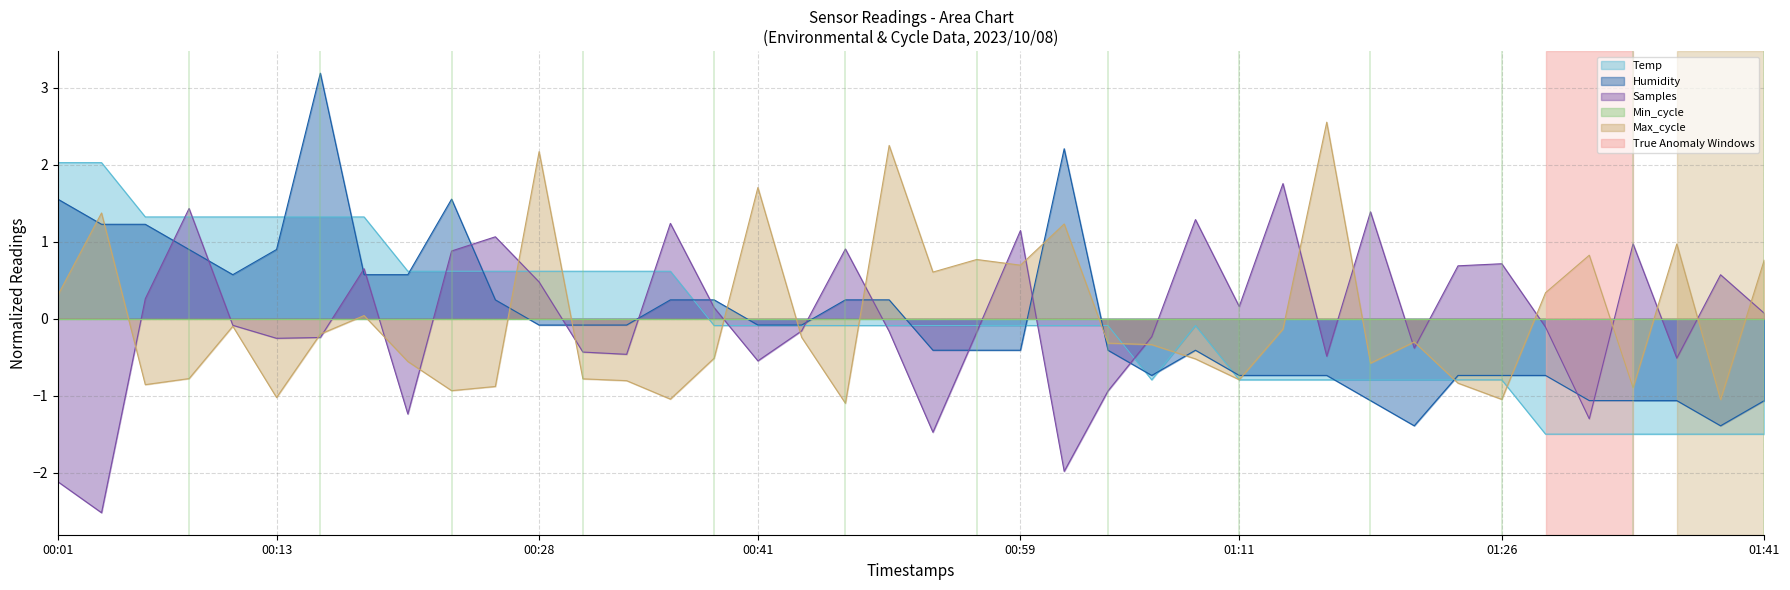

Reading right to left, transcribe all the data shown in this chart.

Temp: 01:41=-1.5	01:38=-1.5	01:36=-1.5	01:33=-1.5	01:31=-1.5	01:29=-1.5	01:26=-0.8	01:24=-0.8	01:21=-0.8	01:19=-0.8	01:16=-0.8	01:14=-0.8	01:11=-0.8	01:09=-0.1	01:06=-0.8	01:04=-0.1	01:01=-0.1	00:59=-0.1	00:56=-0.1	00:53=-0.1	00:48=-0.1	00:46=-0.1	00:43=-0.1	00:41=-0.1	00:38=-0.1	00:36=0.6	00:33=0.6	00:31=0.6	00:28=0.6	00:26=0.6	00:23=0.6	00:21=0.6	00:18=1.3	00:16=1.3	00:13=1.3	00:11=1.3	00:08=1.3	00:06=1.3	00:04=2.0	00:01=2.0
Humidity: 01:41=-1.1	01:38=-1.4	01:36=-1.1	01:33=-1.1	01:31=-1.1	01:29=-0.7	01:26=-0.7	01:24=-0.7	01:21=-1.4	01:19=-1.1	01:16=-0.7	01:14=-0.7	01:11=-0.7	01:09=-0.4	01:06=-0.7	01:04=-0.4	01:01=2.2	00:59=-0.4	00:56=-0.4	00:53=-0.4	00:48=0.2	00:46=0.2	00:43=-0.1	00:41=-0.1	00:38=0.2	00:36=0.2	00:33=-0.1	00:31=-0.1	00:28=-0.1	00:26=0.2	00:23=1.6	00:21=0.6	00:18=0.6	00:16=3.2	00:13=0.9	00:11=0.6	00:08=0.9	00:06=1.2	00:04=1.2	00:01=1.6
Samples: 01:41=0.1	01:38=0.6	01:36=-0.5	01:33=1.0	01:31=-1.3	01:29=-0.1	01:26=0.7	01:24=0.7	01:21=-0.4	01:19=1.4	01:16=-0.5	01:14=1.8	01:11=0.2	01:09=1.3	01:06=-0.2	01:04=-0.9	01:01=-2.0	00:59=1.1	00:56=-0.2	00:53=-1.5	00:48=-0.2	00:46=0.9	00:43=-0.2	00:41=-0.5	00:38=0.1	00:36=1.2	00:33=-0.5	00:31=-0.4	00:28=0.5	00:26=1.1	00:23=0.9	00:21=-1.2	00:18=0.6	00:16=-0.2	00:13=-0.3	00:11=-0.1	00:08=1.4	00:06=0.3	00:04=-2.5	00:01=-2.1
Max_cycle: 01:41=0.8	01:38=-1.0	01:36=1.0	01:33=-0.9	01:31=0.8	01:29=0.3	01:26=-1.0	01:24=-0.8	01:21=-0.3	01:19=-0.6	01:16=2.6	01:14=-0.1	01:11=-0.8	01:09=-0.5	01:06=-0.3	01:04=-0.3	01:01=1.2	00:59=0.7	00:56=0.8	00:53=0.6	00:48=2.3	00:46=-1.1	00:43=-0.2	00:41=1.7	00:38=-0.5	00:36=-1.0	00:33=-0.8	00:31=-0.8	00:28=2.2	00:26=-0.9	00:23=-0.9	00:21=-0.6	00:18=0.0	00:16=-0.2	00:13=-1.0	00:11=-0.1	00:08=-0.8	00:06=-0.9	00:04=1.4	00:01=0.3